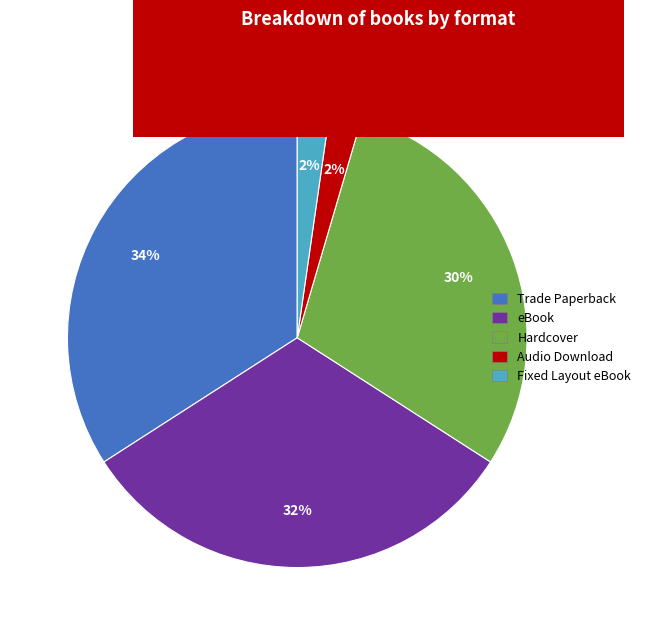

Which slice is the largest?

Trade Paperback